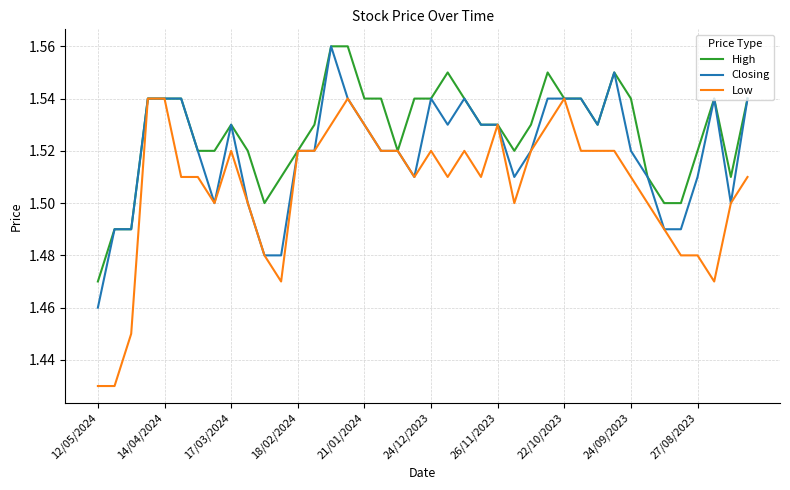

Rank the series by their average value, from lowest to highest.

Low, Closing, High